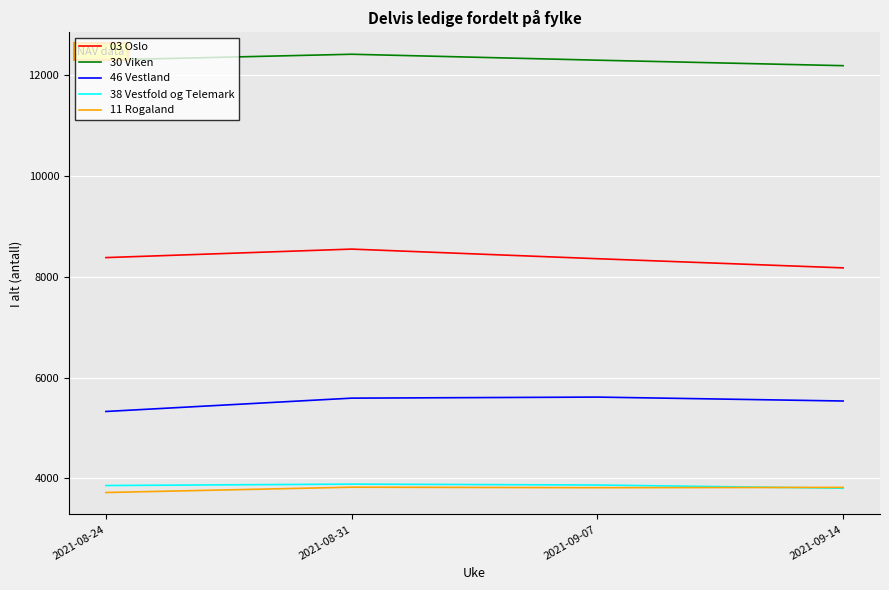

What is the lowest value of the 11 Rogaland series?

3715